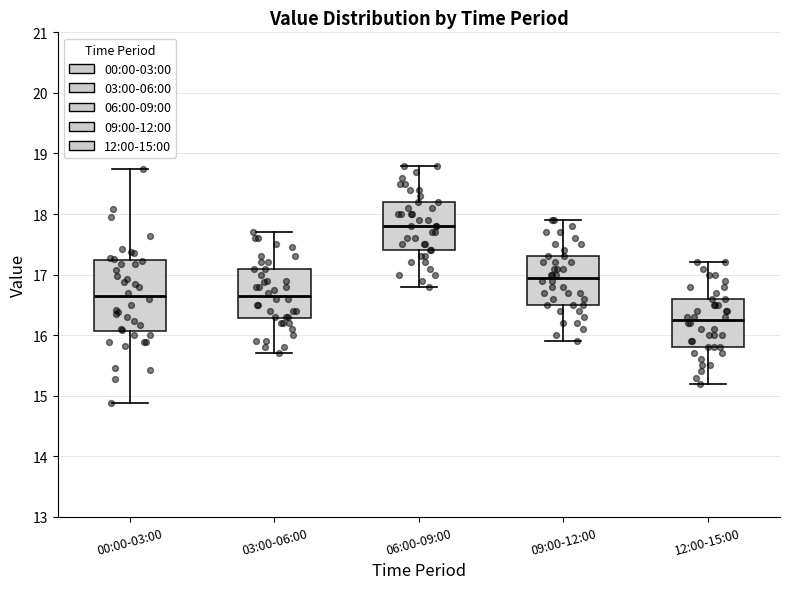

Comparing the boxes themselves (not the whiskers), which one is the tallest?

00:00-03:00